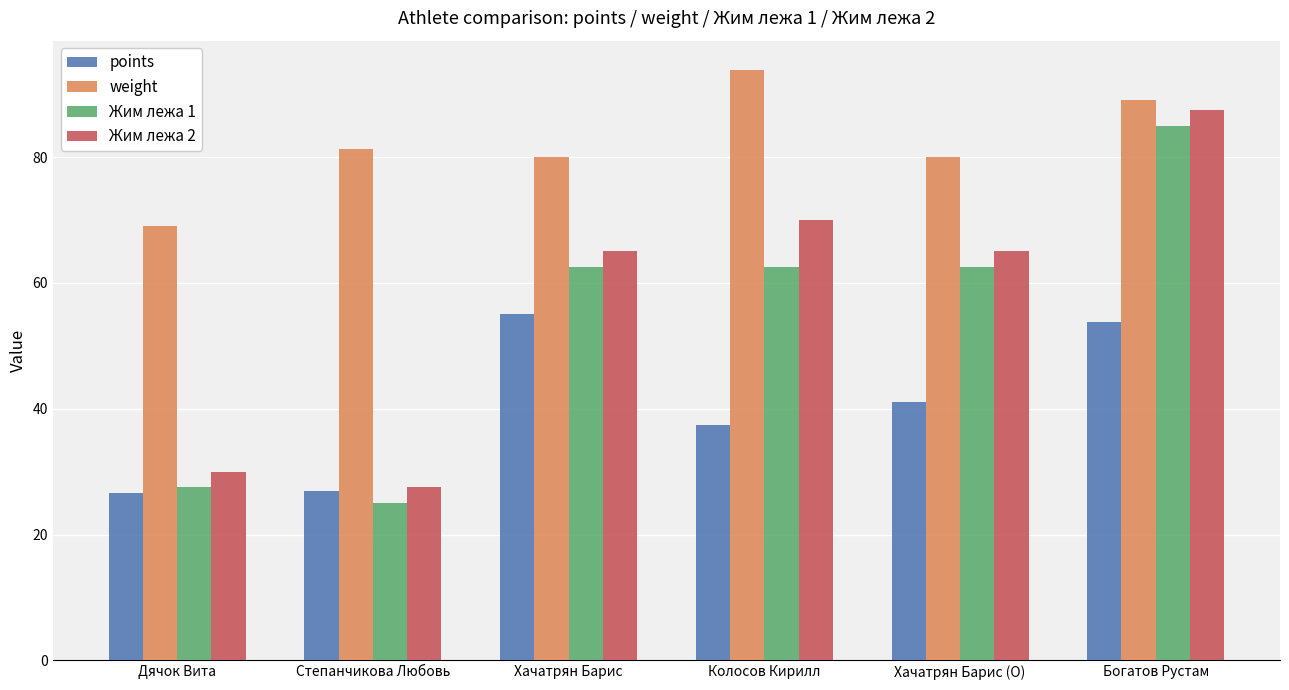

What is the greatest value displayed?

93.8